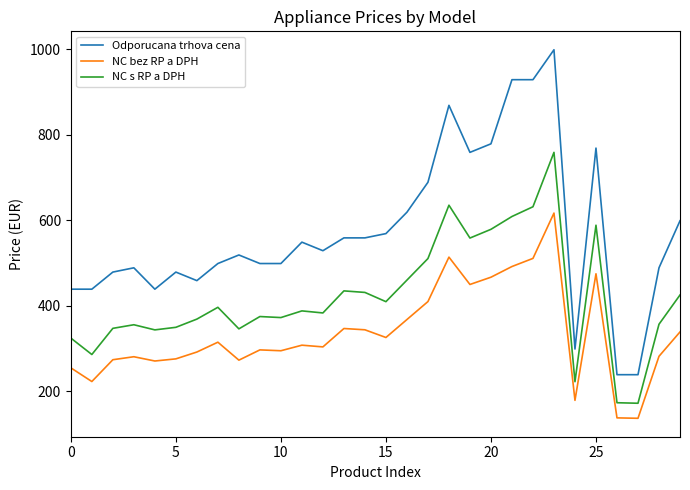

List the series in order of their peak value, lowest first.

NC bez RP a DPH, NC s RP a DPH, Odporucana trhova cena